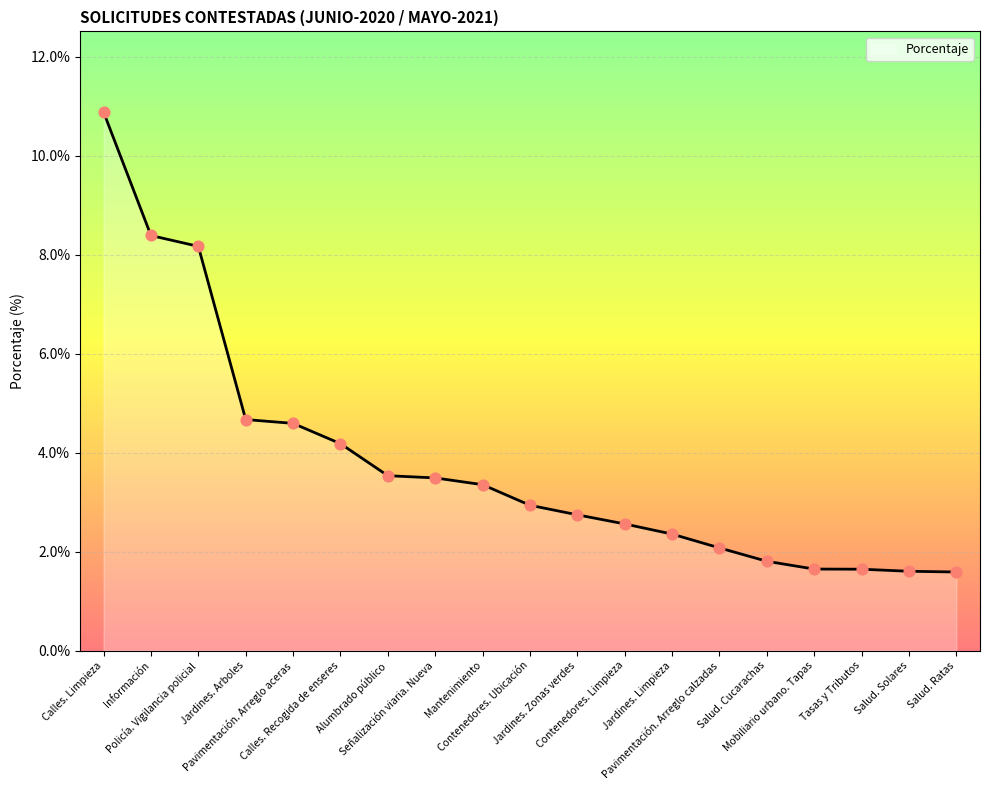

Which has a higher value, Salud. Ratas or Salud. Cucarachas?

Salud. Cucarachas